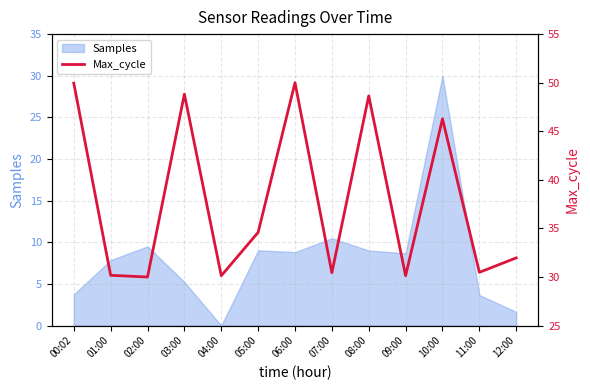

What is the highest value of the Samples series?

30.0